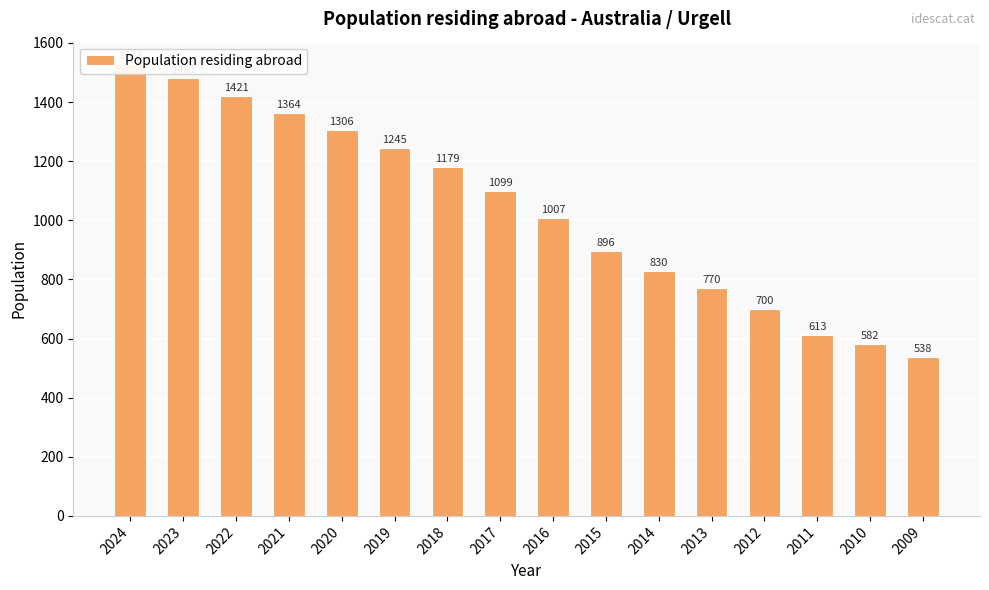

Is it true that the value at 2020 is 1306?

True